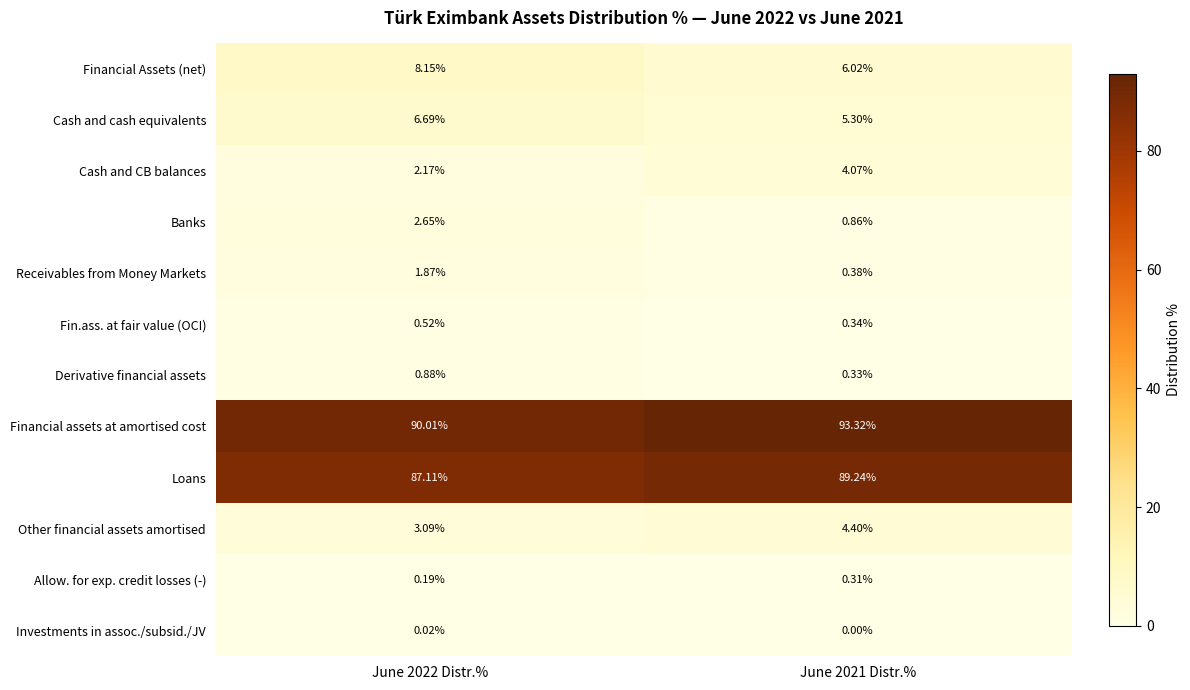

Is the value of Loans at June 2021 Distr.% greater than the value of Allow. for exp. credit losses (-) at June 2022 Distr.%?

Yes